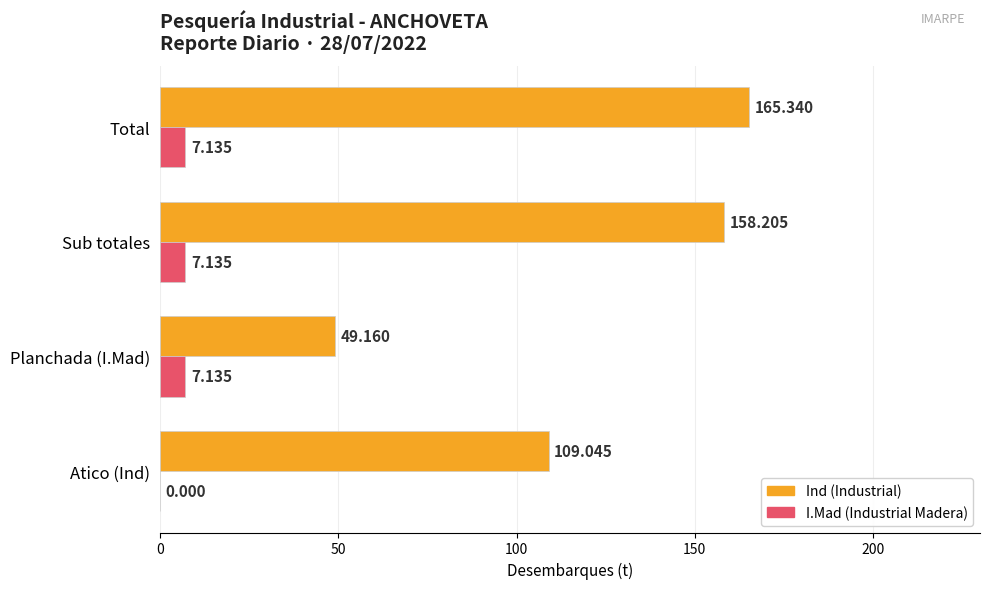

Which label corresponds to the largest value in the chart?

Total